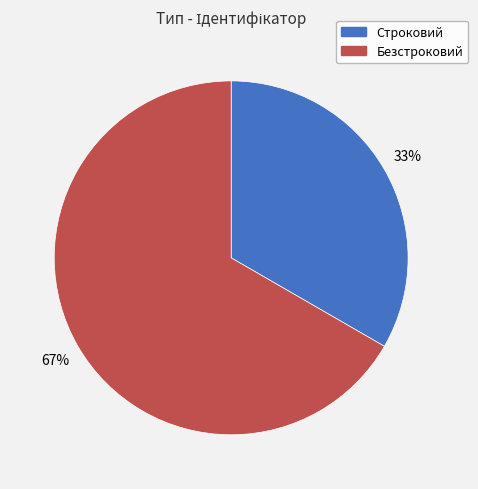

To the nearest percent, what percentage of the pie is Строковий?

33%